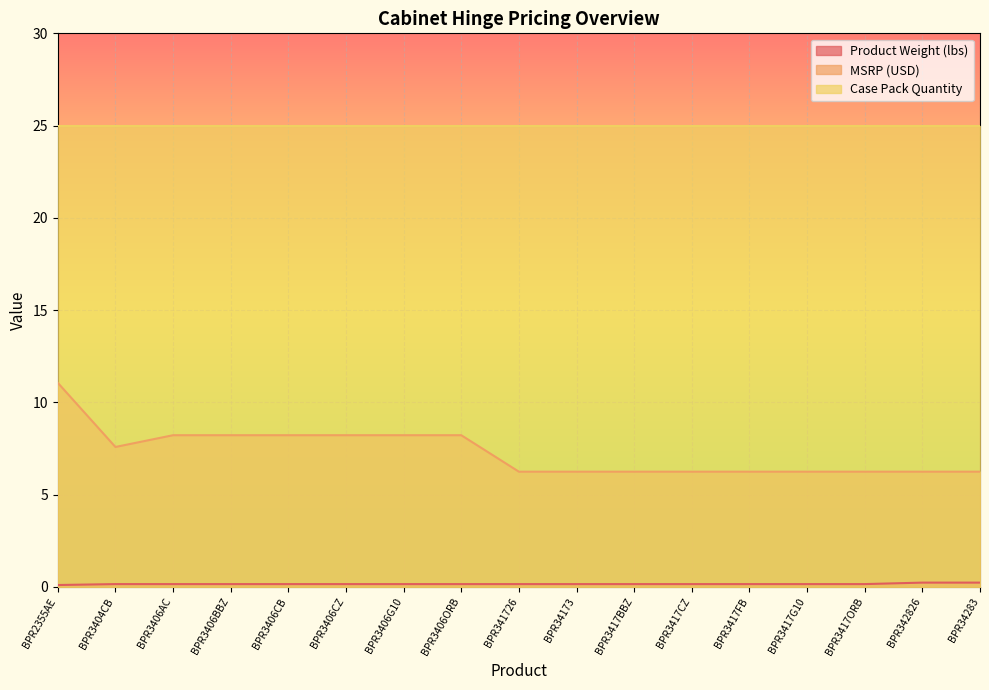

Is the value of Product Weight (lbs) at BPR3406BBZ greater than the value of MSRP (USD) at BPR2355AE?

No